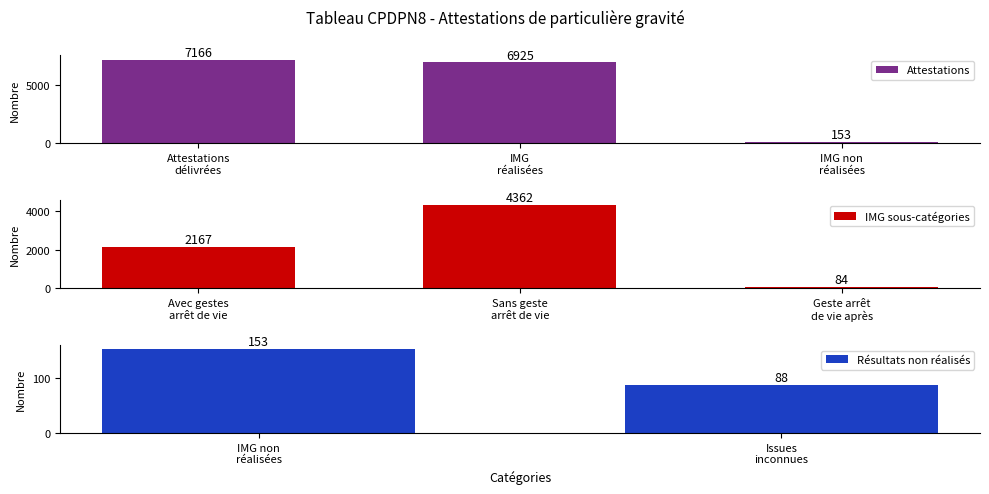

Where does the data first go above 2167?

Attestations
délivrées